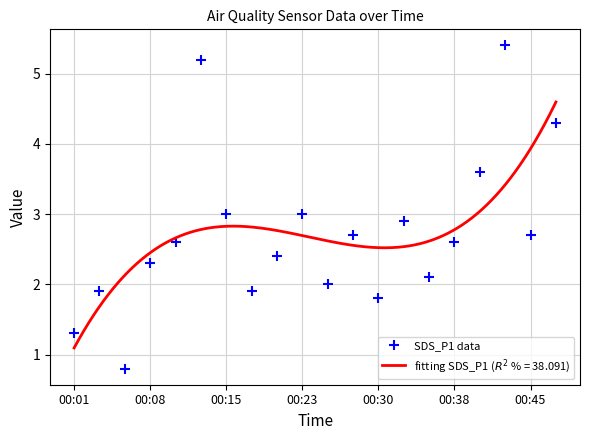

The value at 16 is 3.6. True or false?

True